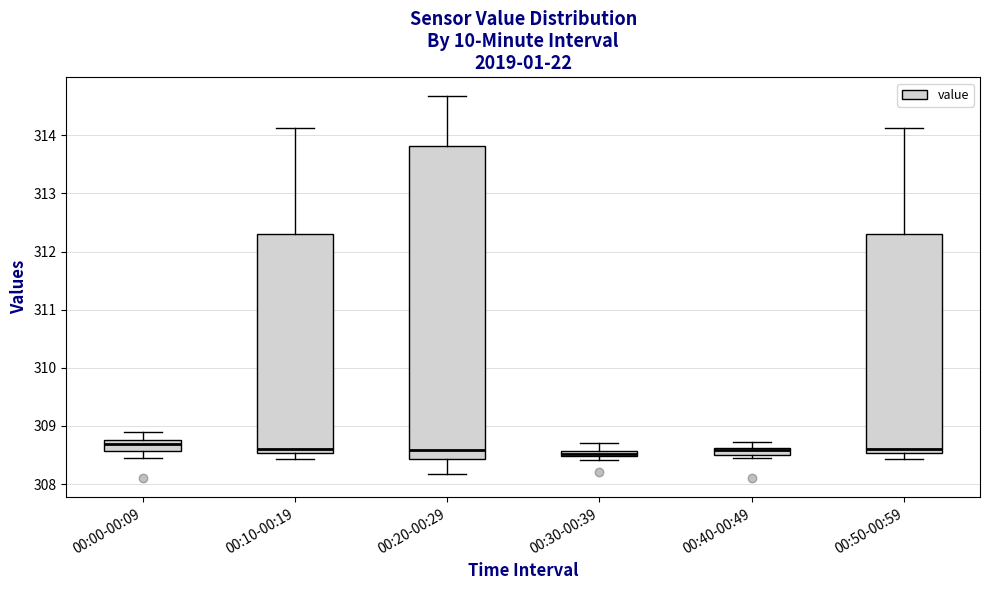

Which box is the tallest, from its lower edge to its upper edge?

00:20-00:29